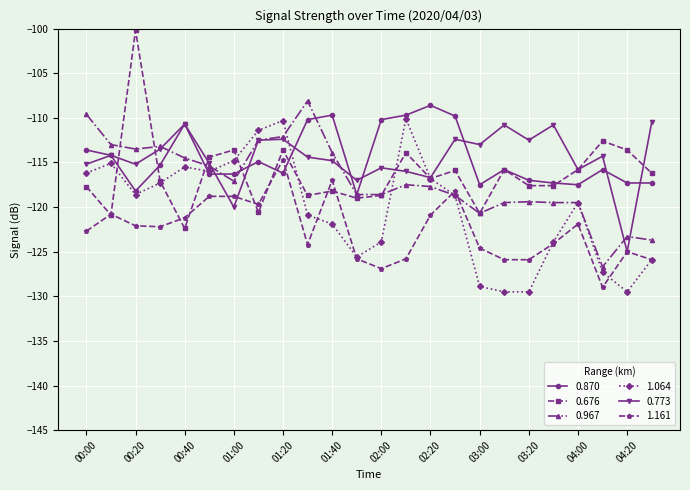

What is the value of the 1.064 point at the 5th from the left?

-115.5